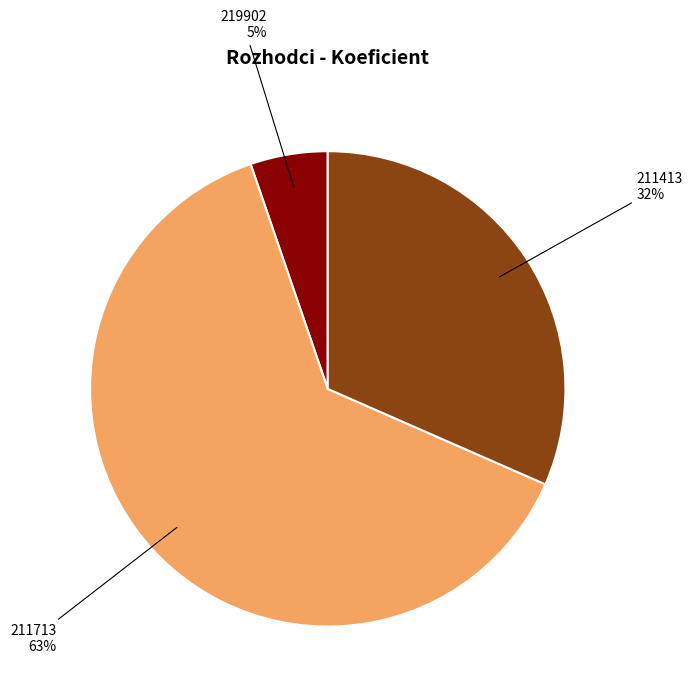

Which slice is the smallest?

219902